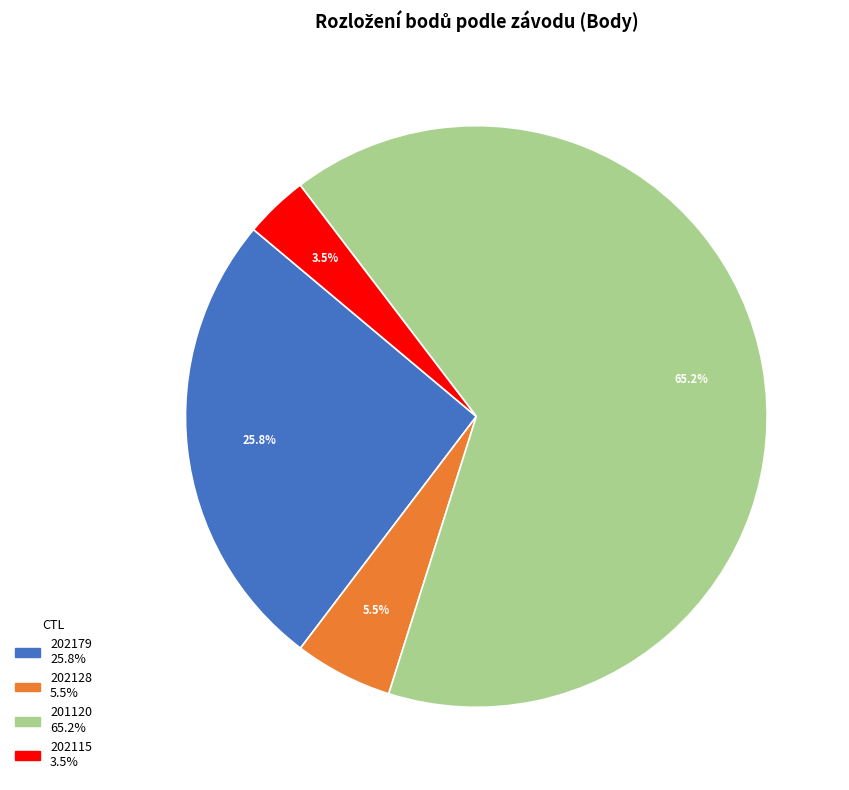

What is the ratio of the value at 202179 to the value at 202128?

4.7